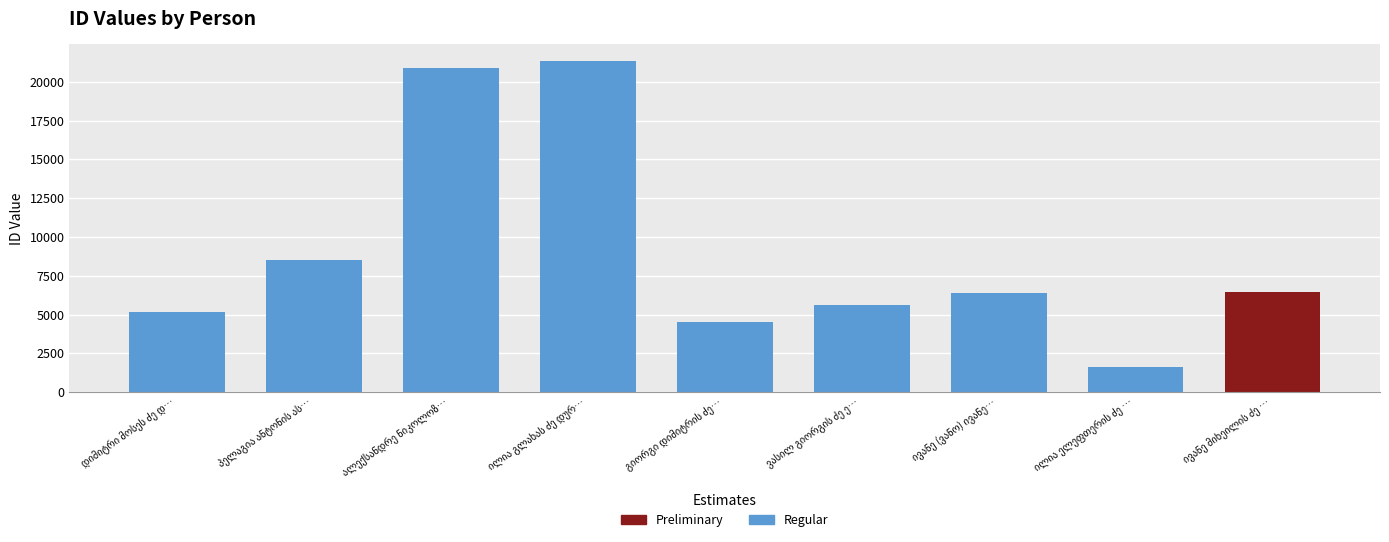

Which category has the lowest value across all series?

ილია ელეფთერის ძე …